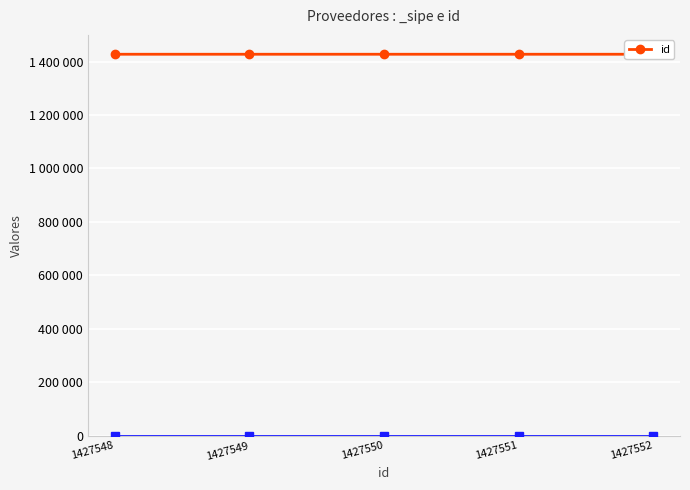

Reading right to left, what are all the values shown in this chart?

1427552=1427552	1427551=1427551	1427550=1427550	1427549=1427549	1427548=1427548